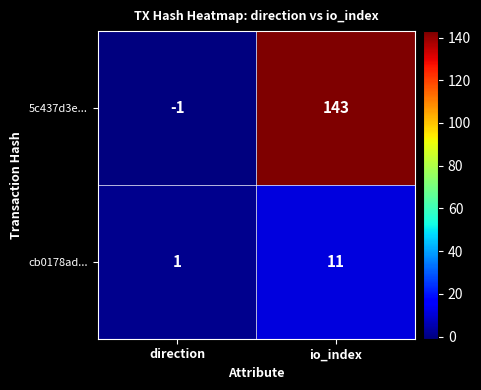

Reading right to left, list all the values displayed in this chart.

5c437d3e...: 143	-1
cb0178ad...: 11	1